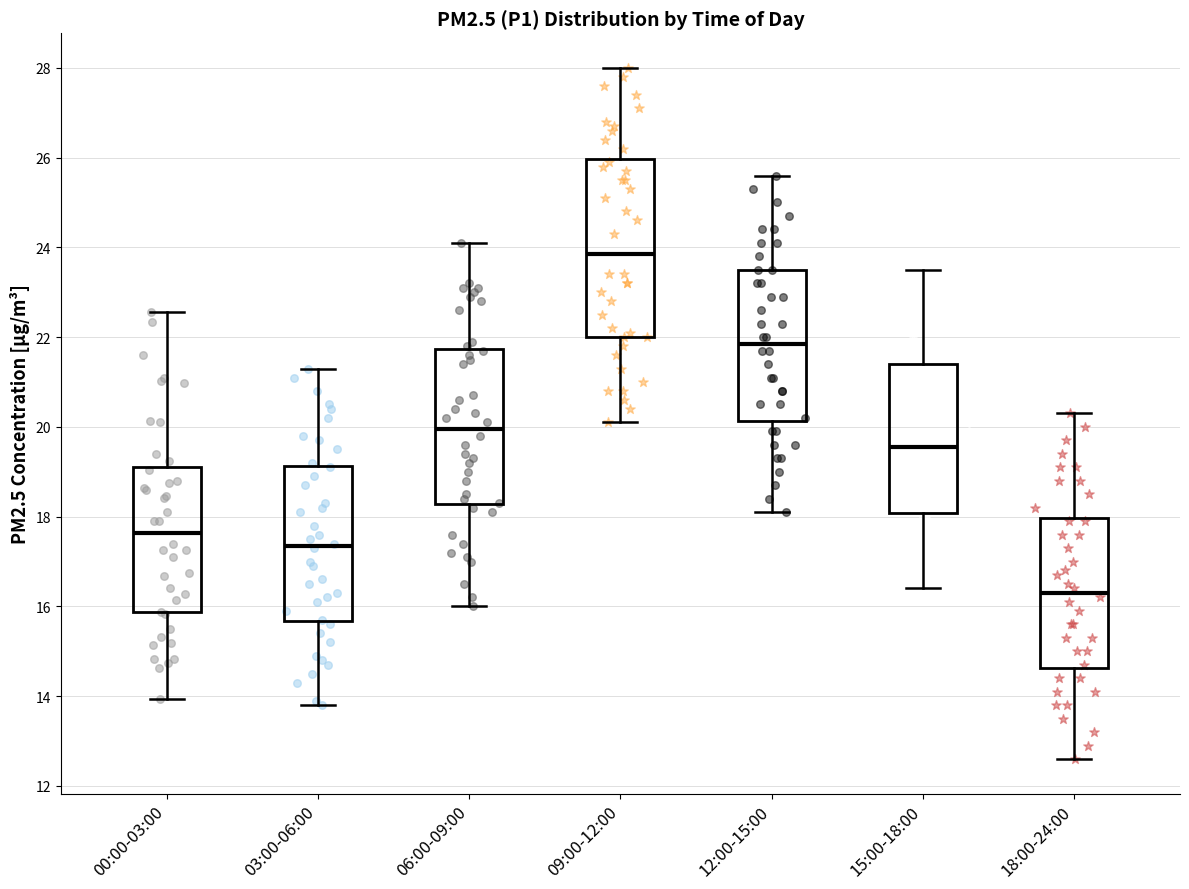

Where does the lower whisker of the box for 18:00-24:00 end on the y-axis? The values are not printed on the chart, so give them approximately, as read against the axis.

12.6